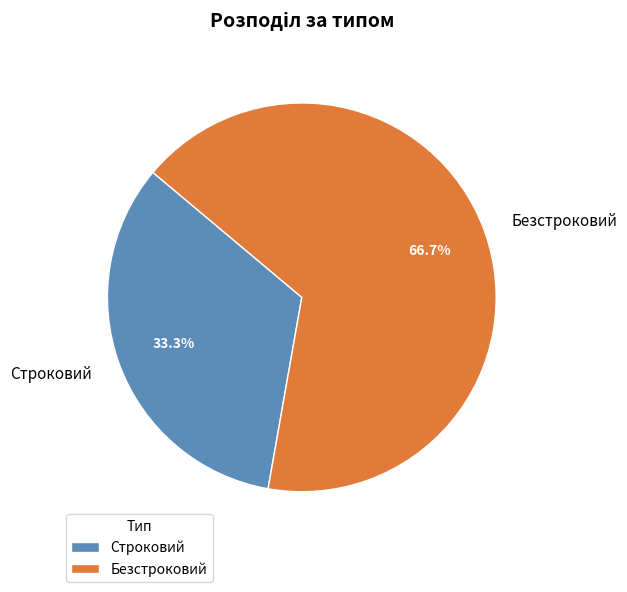

The Безстроковий slice represents 67% of the pie. True or false?

True